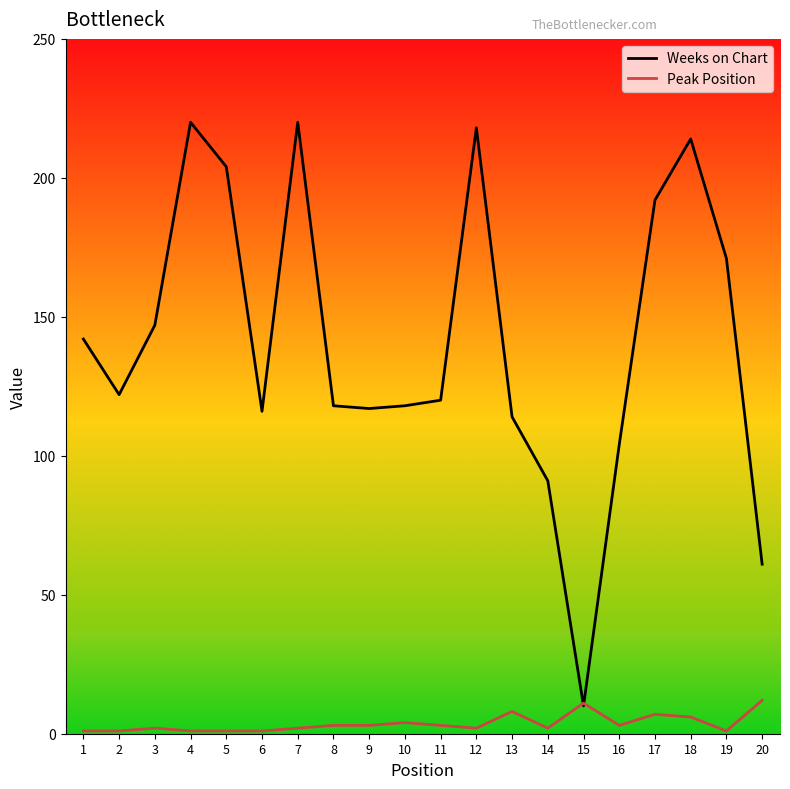

Is the value of Peak Position at 2 greater than the value of Weeks on Chart at 11?

No